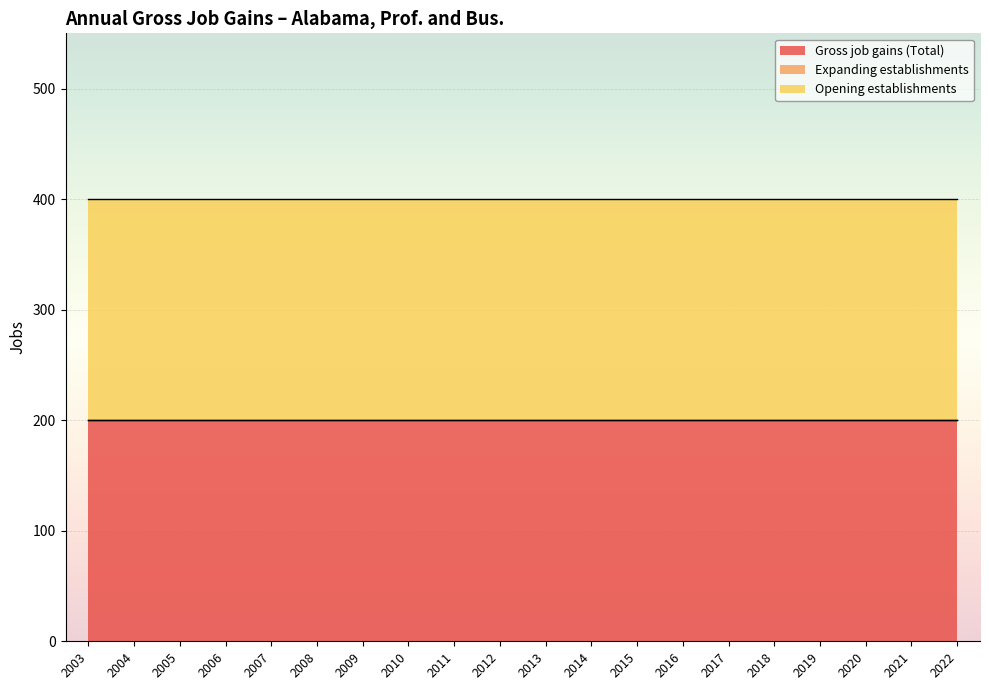

Reading left to right, extract all data points from this chart.

Gross job gains (Total): 200	200	200	200	200	200	200	200	200	200	200	200	200	200	200	200	200	200	200	200
Expanding establishments: 0	0	0	0	0	0	0	0	0	0	0	0	0	0	0	0	0	0	0	0
Opening establishments: 200	200	200	200	200	200	200	200	200	200	200	200	200	200	200	200	200	200	200	200